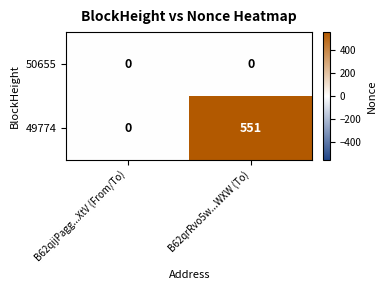

Reading left to right, transcribe all the data shown in this chart.

50655: B62qijPagg...XtV (From/To)=0	B62qrRvo5w...WXW (To)=0
49774: B62qijPagg...XtV (From/To)=0	B62qrRvo5w...WXW (To)=551